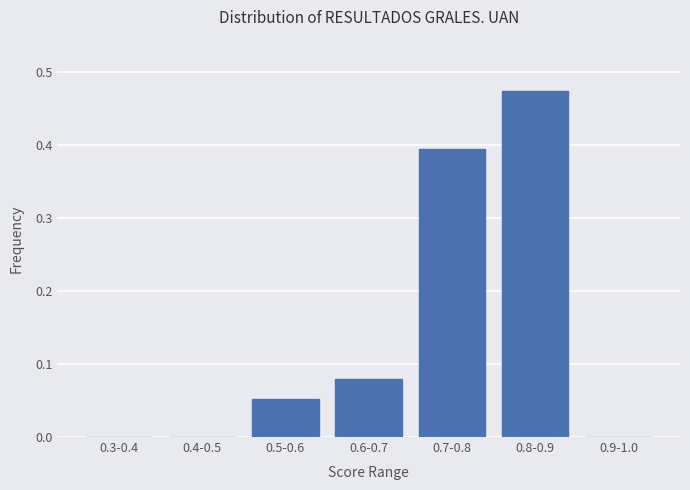

Between 0.6-0.7 and 0.3-0.4, which is larger?

0.6-0.7